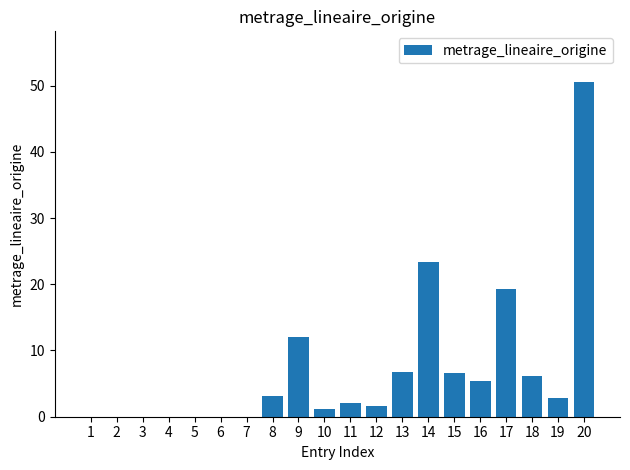

At which label does the data first exceed 2?

8